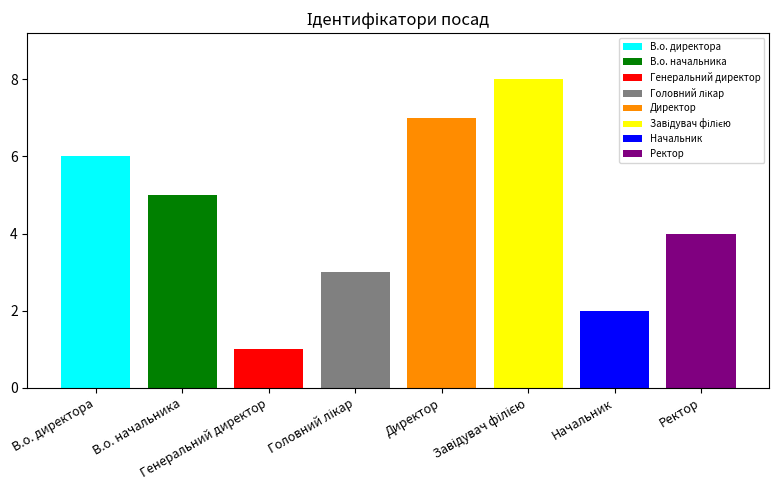

Approximately how many times larger is the value at Директор compared to Головний лікар?

2.3